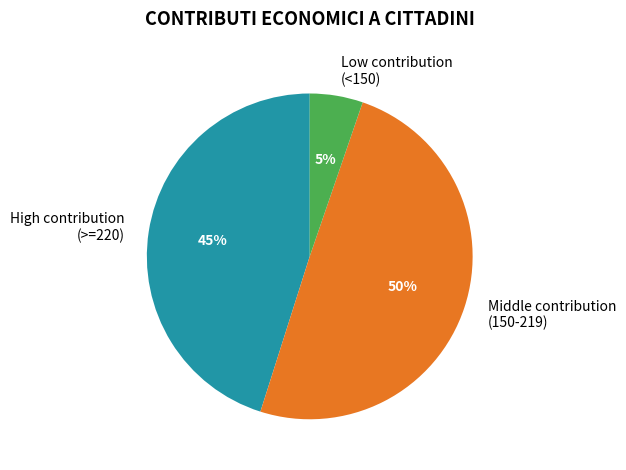

How many segments does this pie chart have?

3